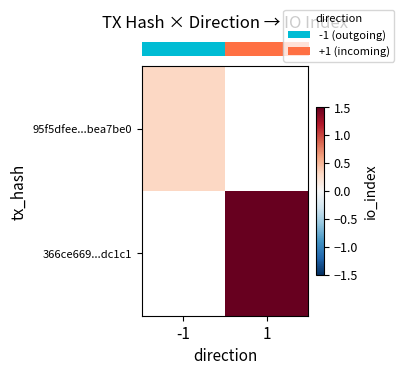

The row_1 series shows 2.2 at 1. True or false?

False